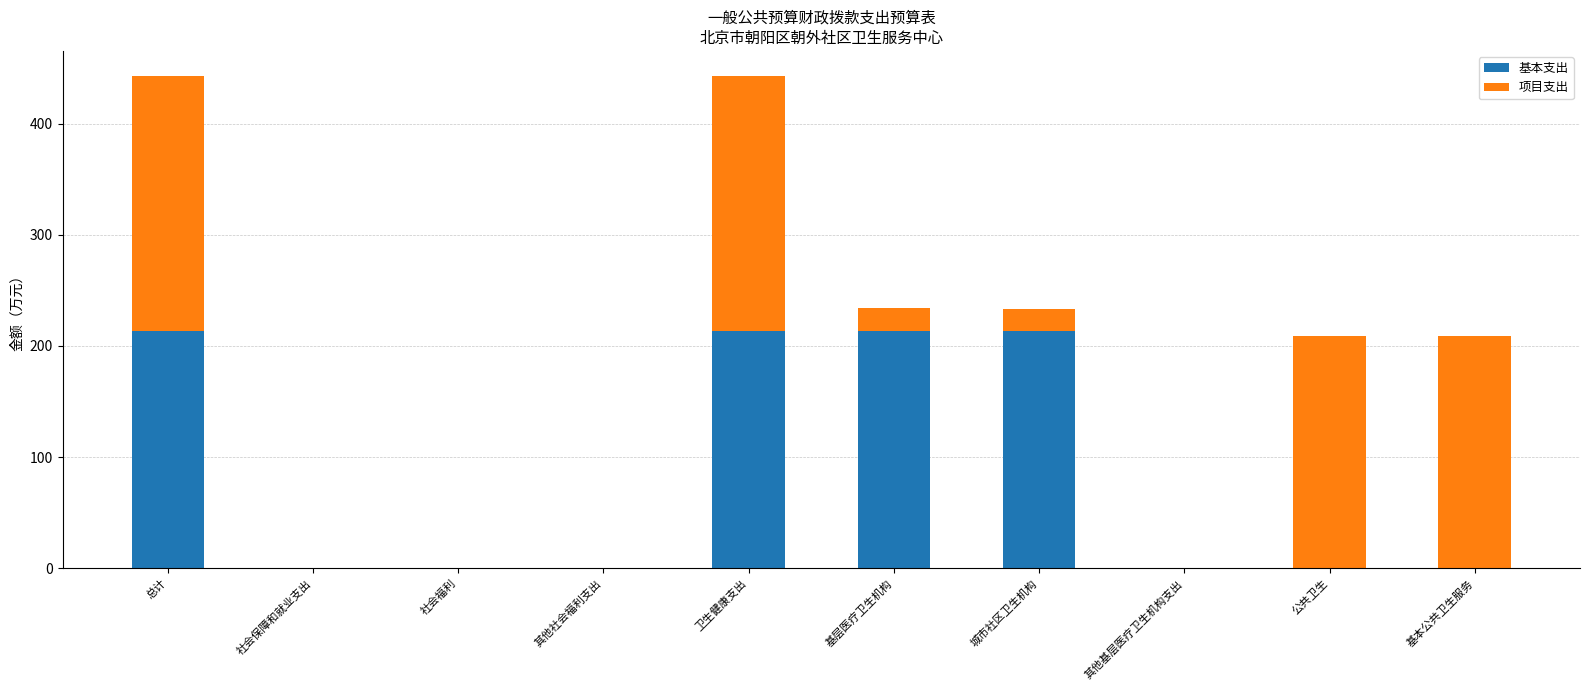

What is the sum of all 基本支出 values?

853.4